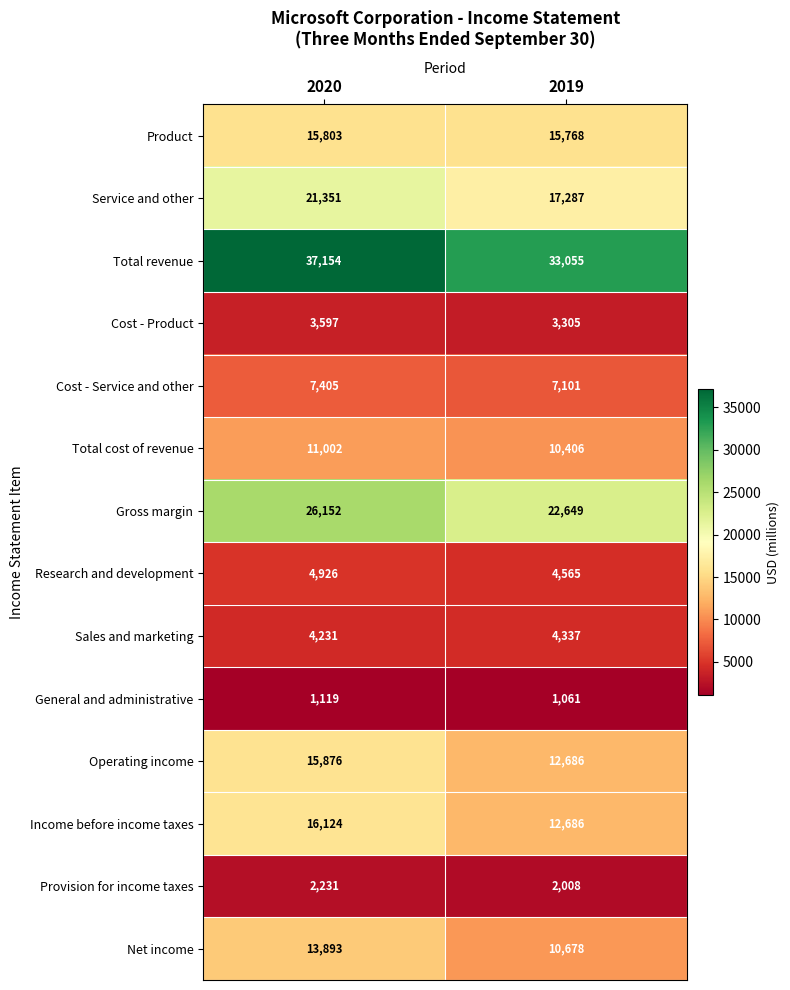

What is the maximum value shown in the chart?

37154